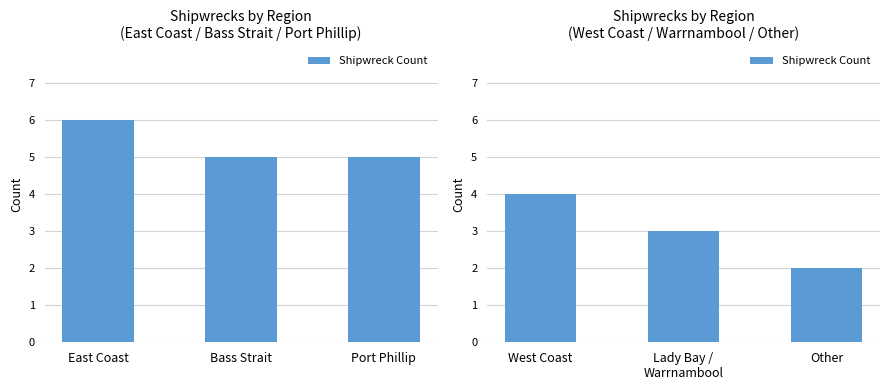

Does the chart contain stacked bars?

No